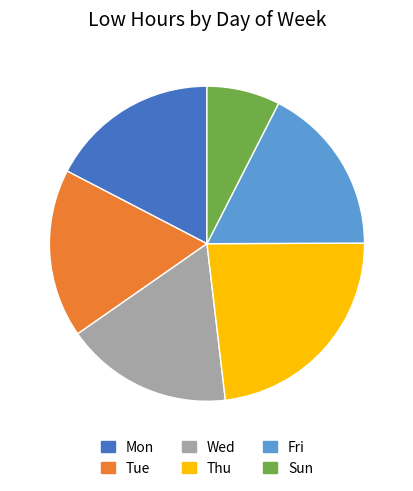

Is the sum of Mon and Sun greater than half?

No